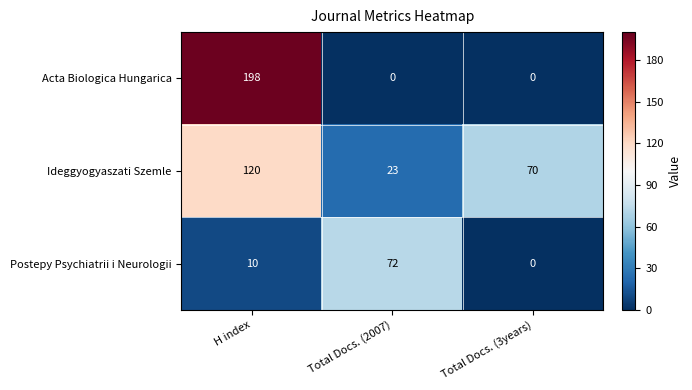

True or false: Ideggyogyaszati Szemle has a value of 36 at H index.

False